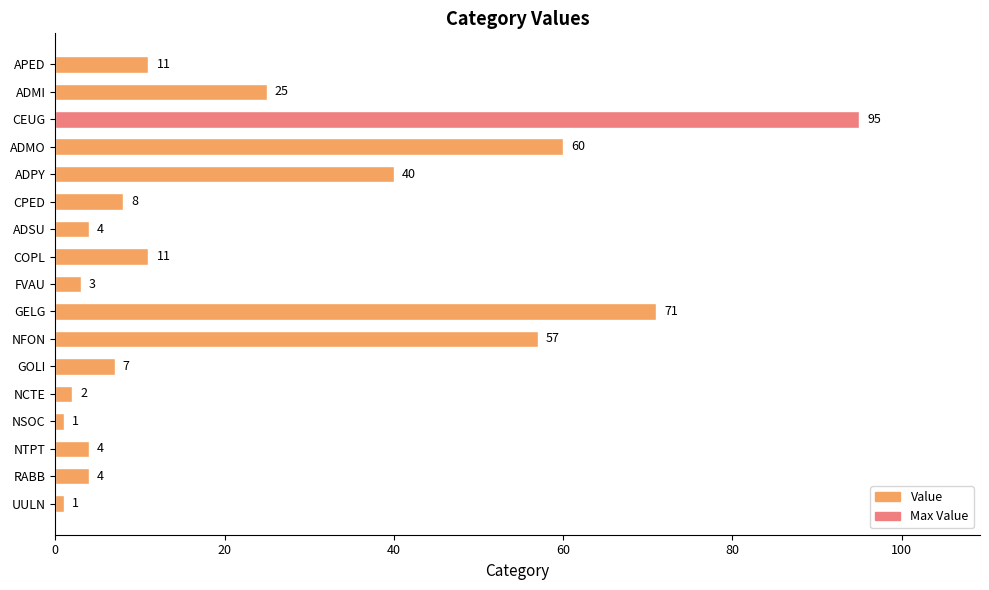

Reading top to bottom, list all the values displayed in this chart.

11	25	95	60	40	8	4	11	3	71	57	7	2	1	4	4	1